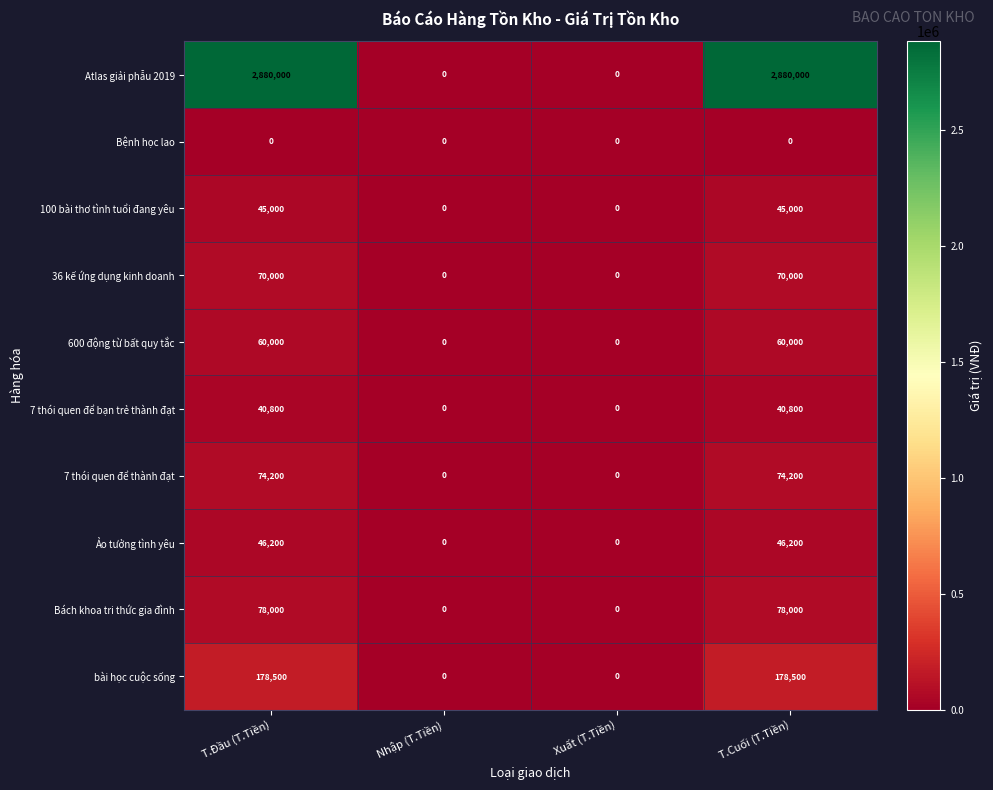

The Bách khoa tri thức gia đình series shows 0 at Nhập (T.Tiền). True or false?

True